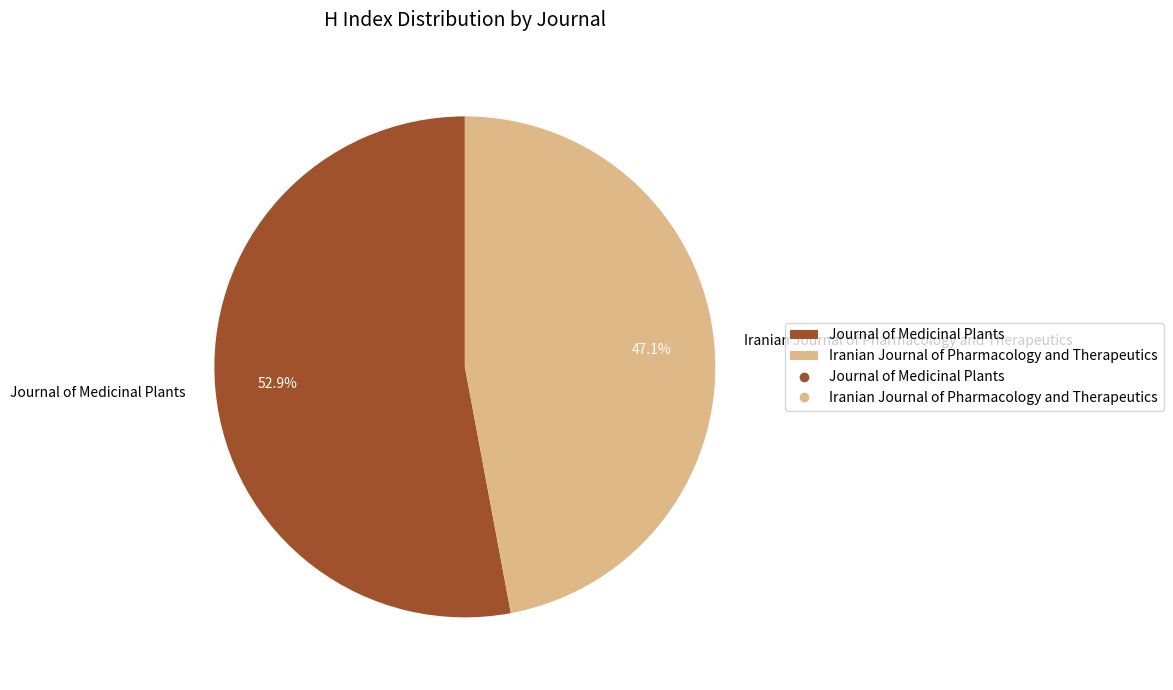

Approximately how many times larger is the value at Iranian Journal of Pharmacology and Therapeutics compared to Journal of Medicinal Plants?

0.9